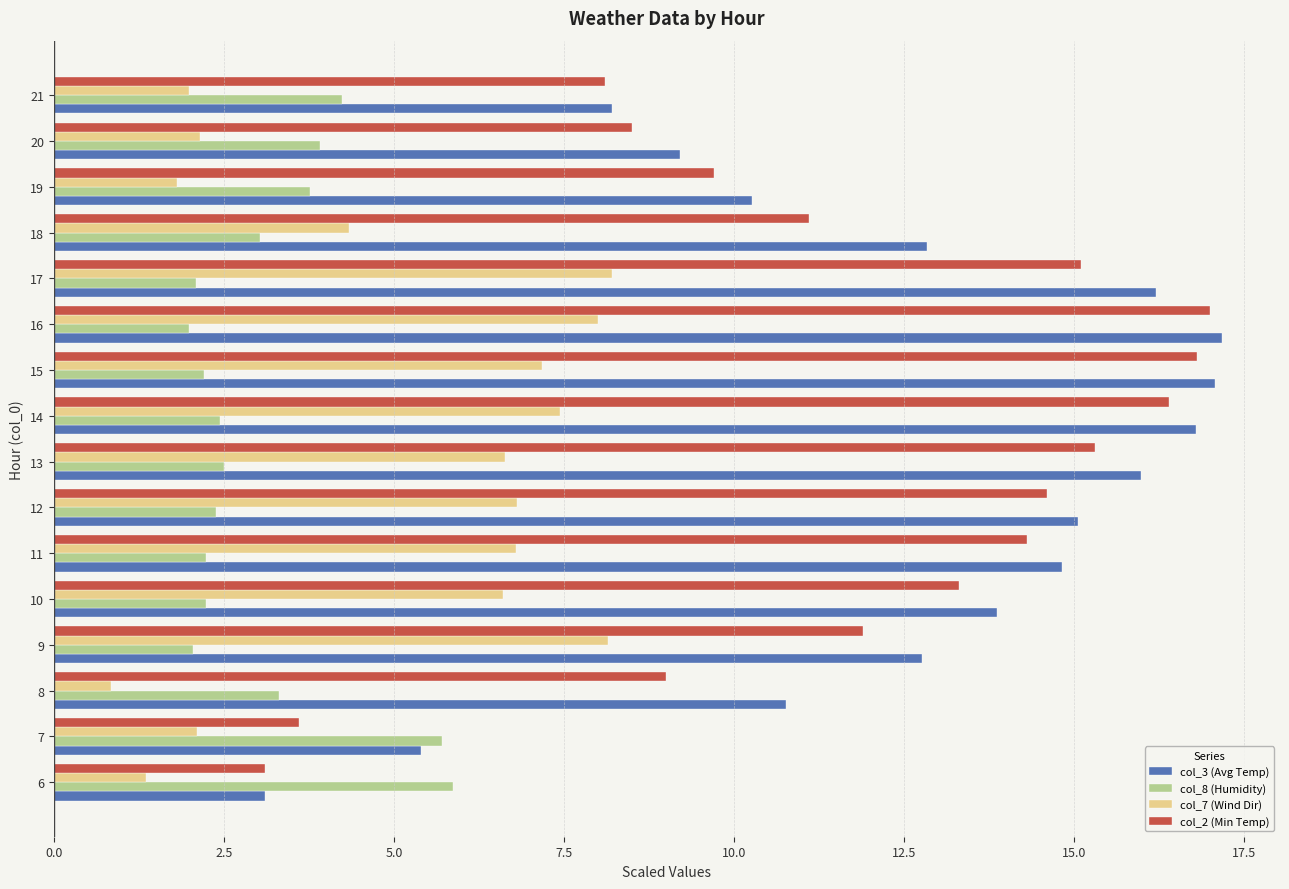

At how many categories does at least one series exceed 6?

14